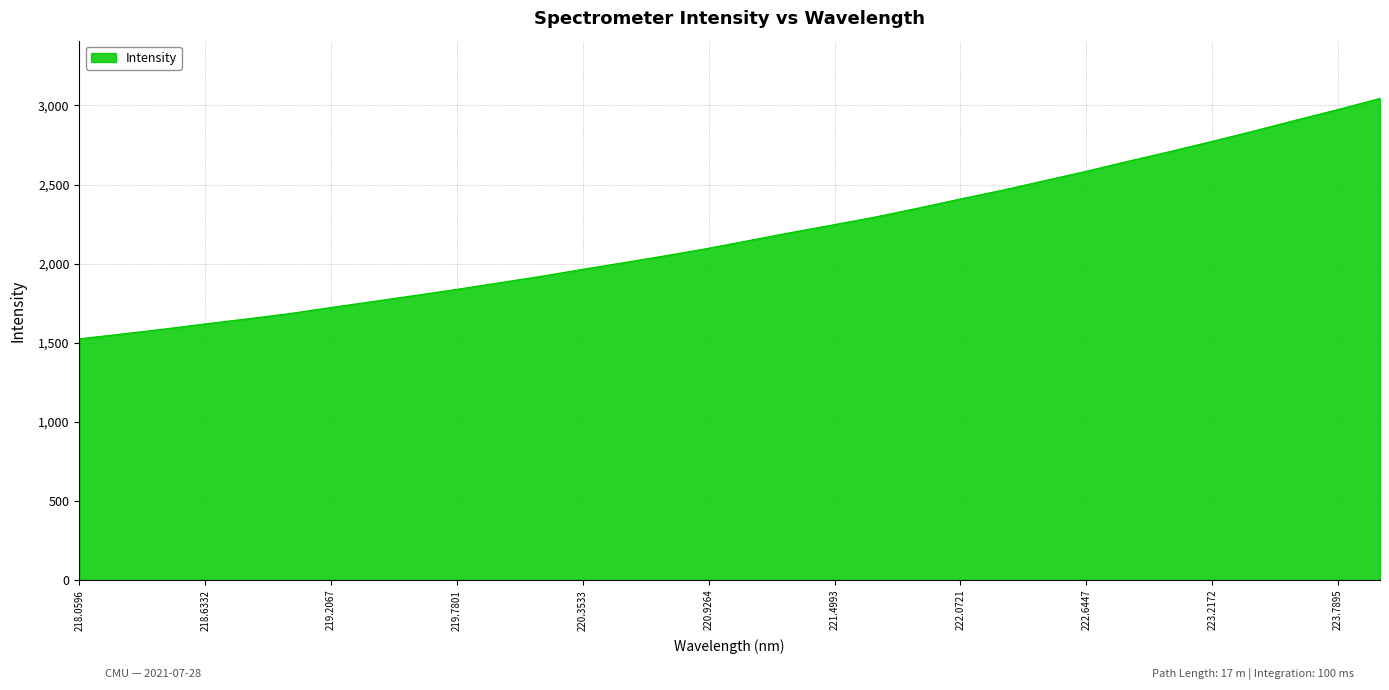

What is the difference between the maximum and minimum values?

1519.7